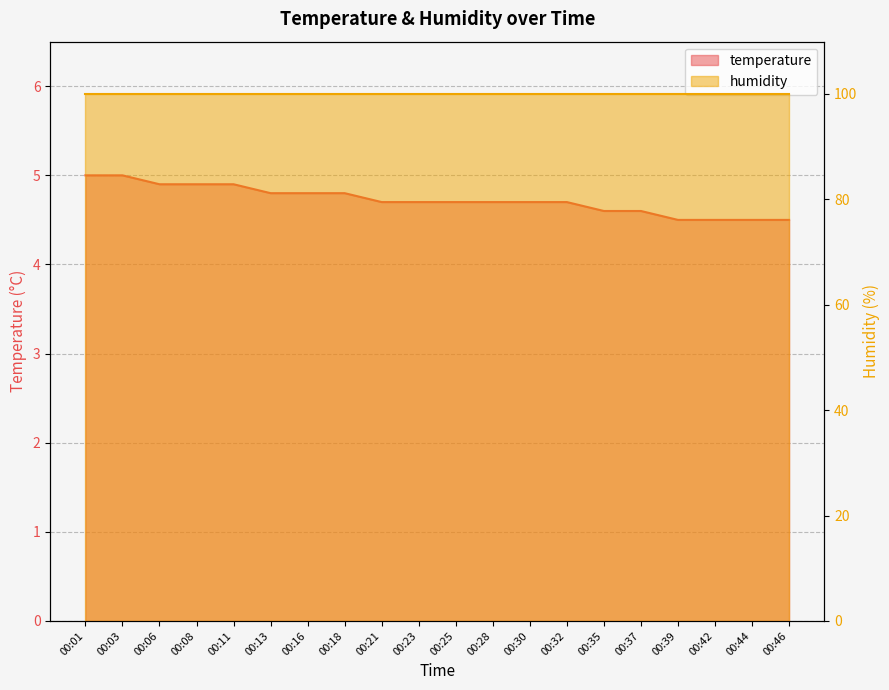

What is the sum of all values?

94.5